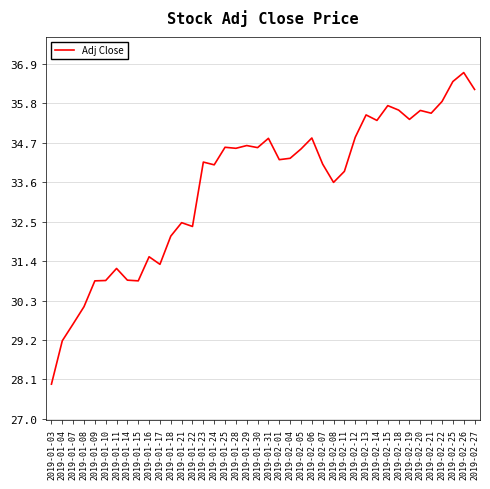

Is it true that the value at 2019-02-14 is 60.5?

False